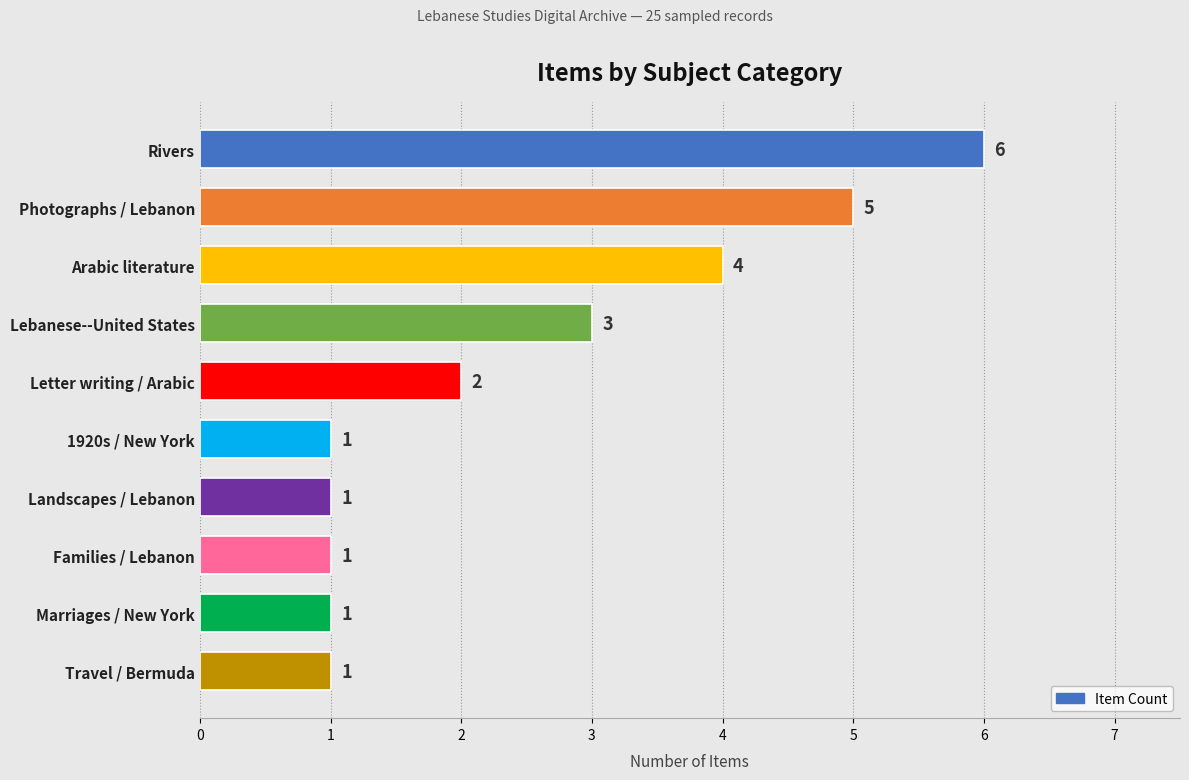

What is the sum of all values?

25